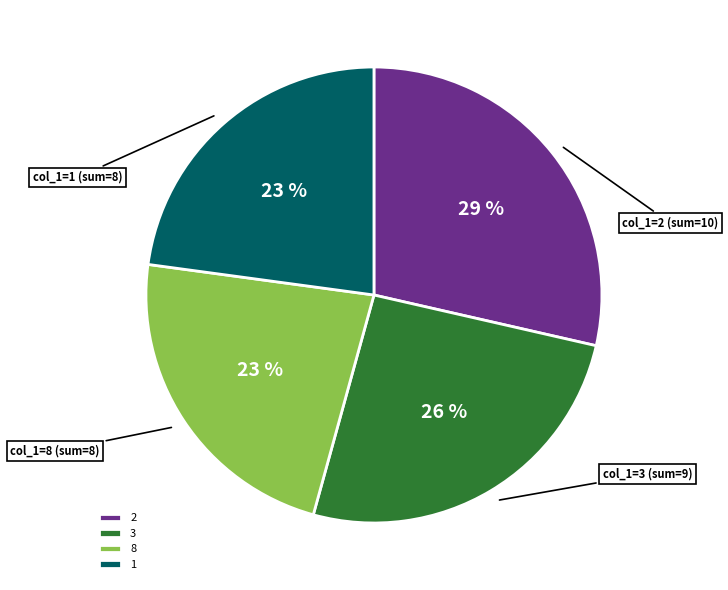

Does any single category account for the majority?

No